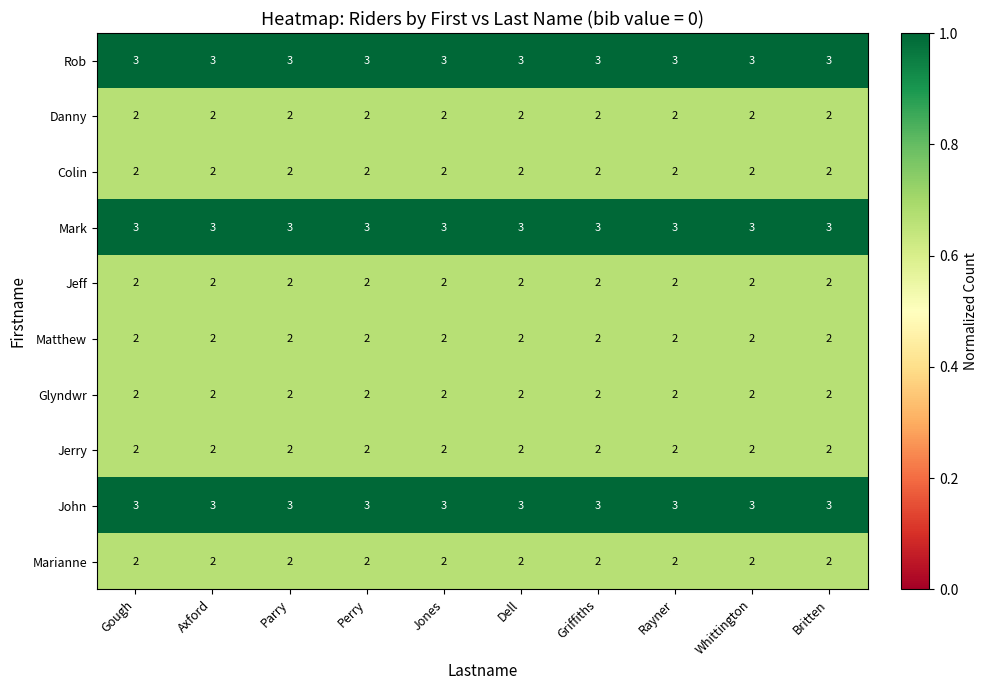

Is it true that John equals 2 at Perry?

False